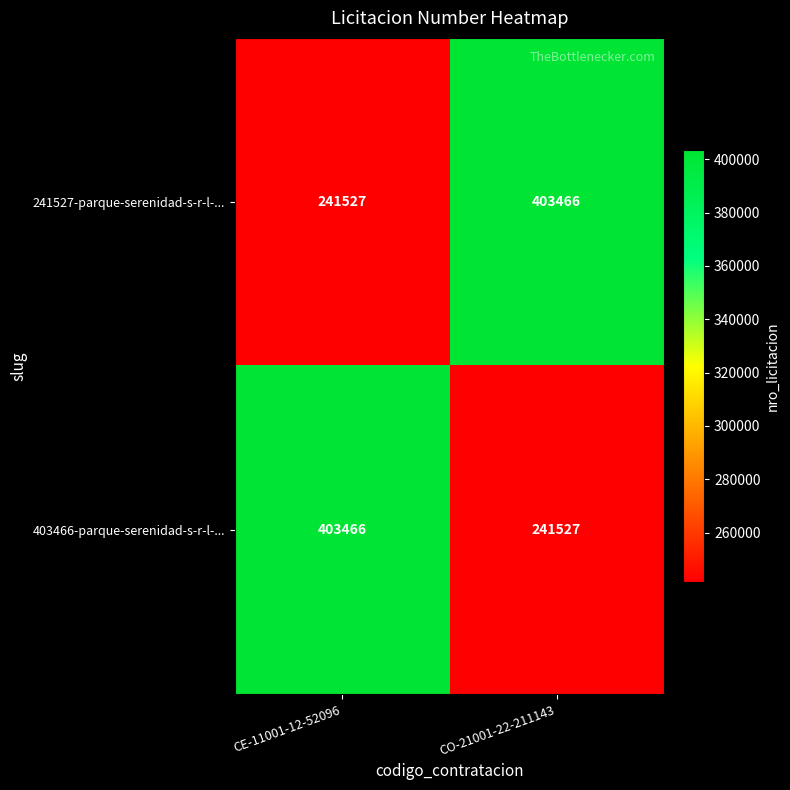

Rank the series at CO-21001-22-211143 from highest to lowest value.

241527-parque-serenidad-s-r-l-..., 403466-parque-serenidad-s-r-l-...